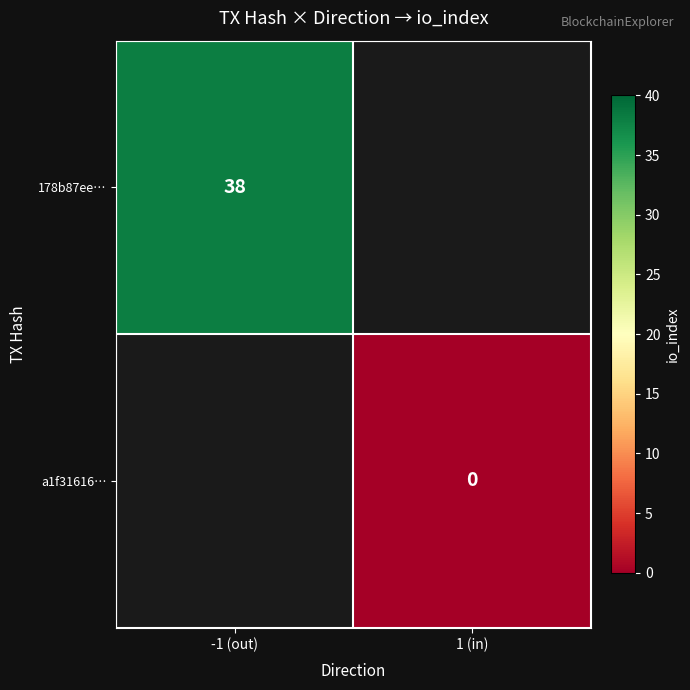

The value of 178b87ee… at -1 (out) is 56. True or false?

False